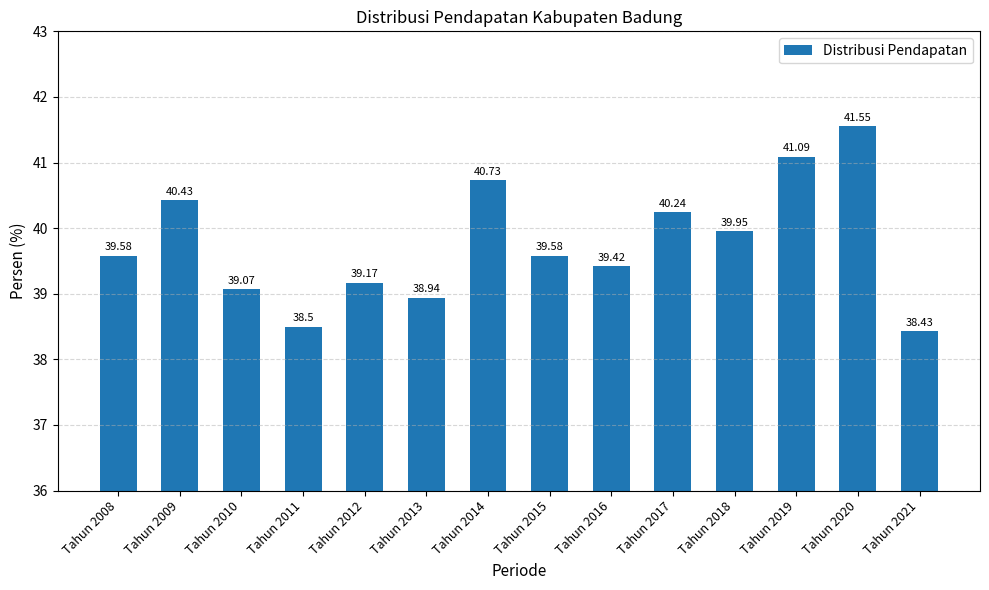

What is the difference between the maximum and minimum values?

3.1